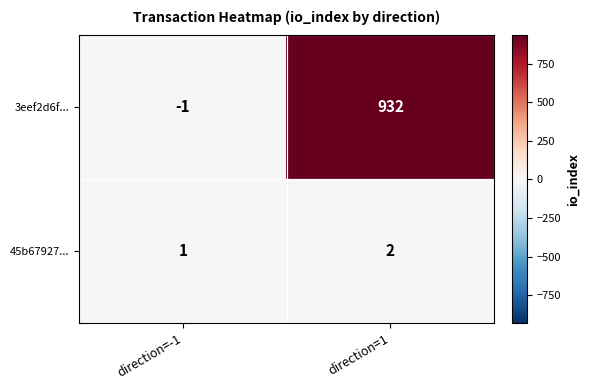

What is the sum of the 45b67927... values at direction=-1 and direction=1?

3